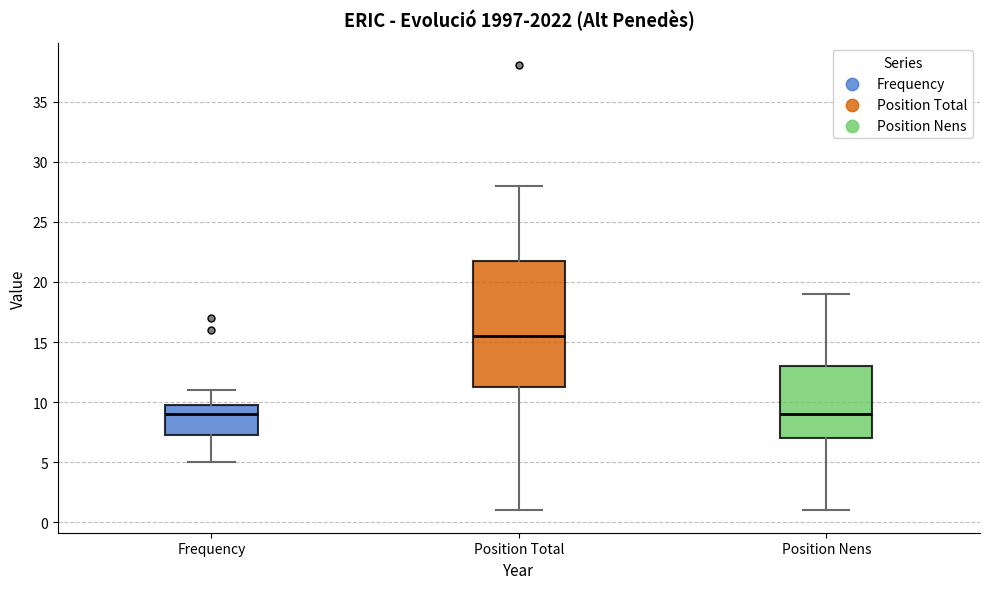

Comparing the boxes themselves (not the whiskers), which one is the tallest?

Position Total